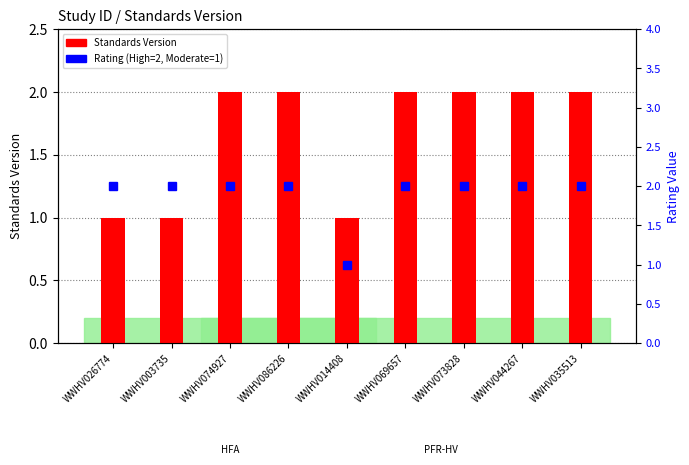

What is the difference between the maximum and minimum values in the Standards Version series?

1